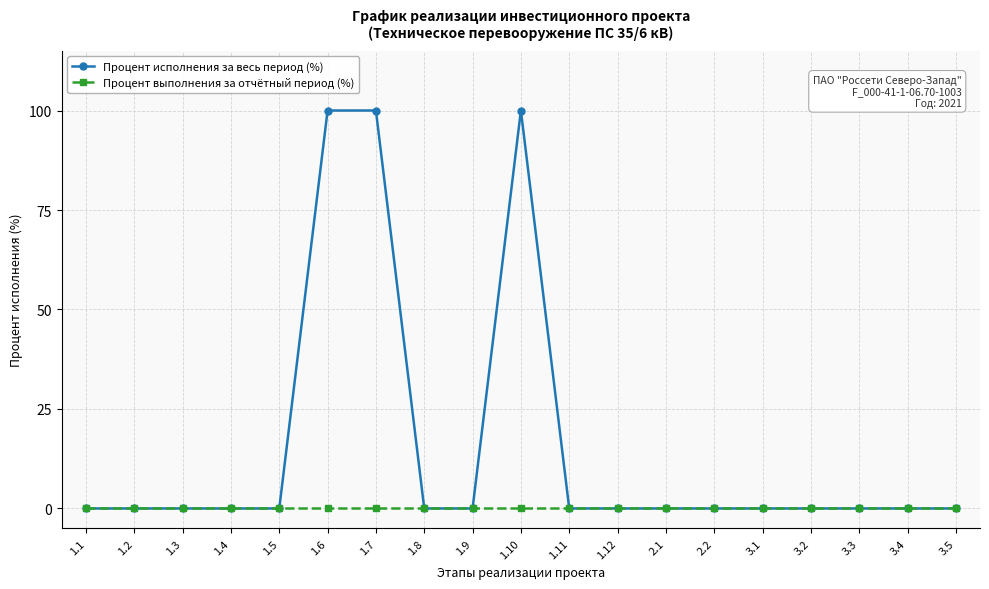

What is the difference between the maximum and minimum values in the Процент исполнения за весь период (%) series?

100